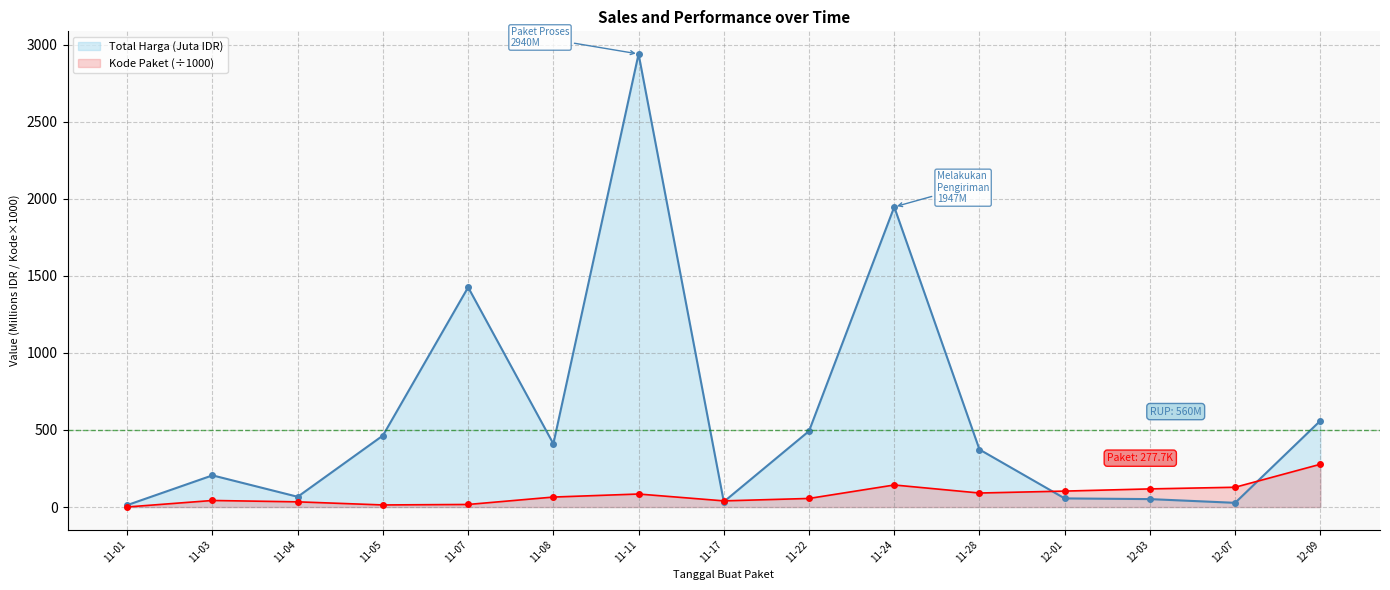

The value of Total Harga (Juta IDR) at 11-08 is 410.6. True or false?

True